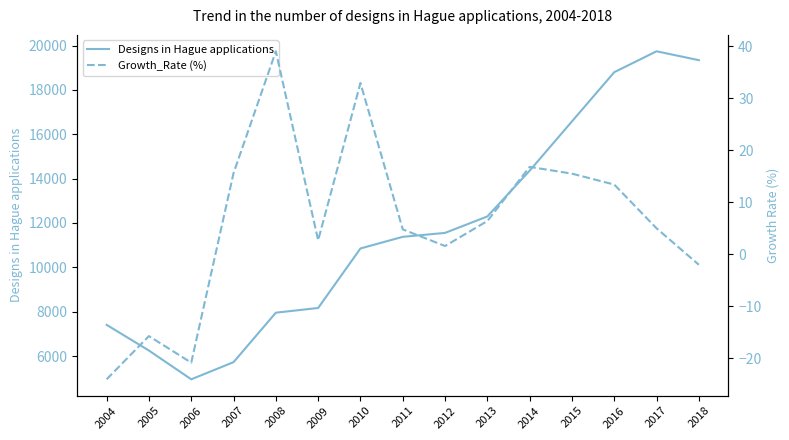

In Designs in Hague applications, how many points are lower than both neighbors (excluding endpoints)?

1